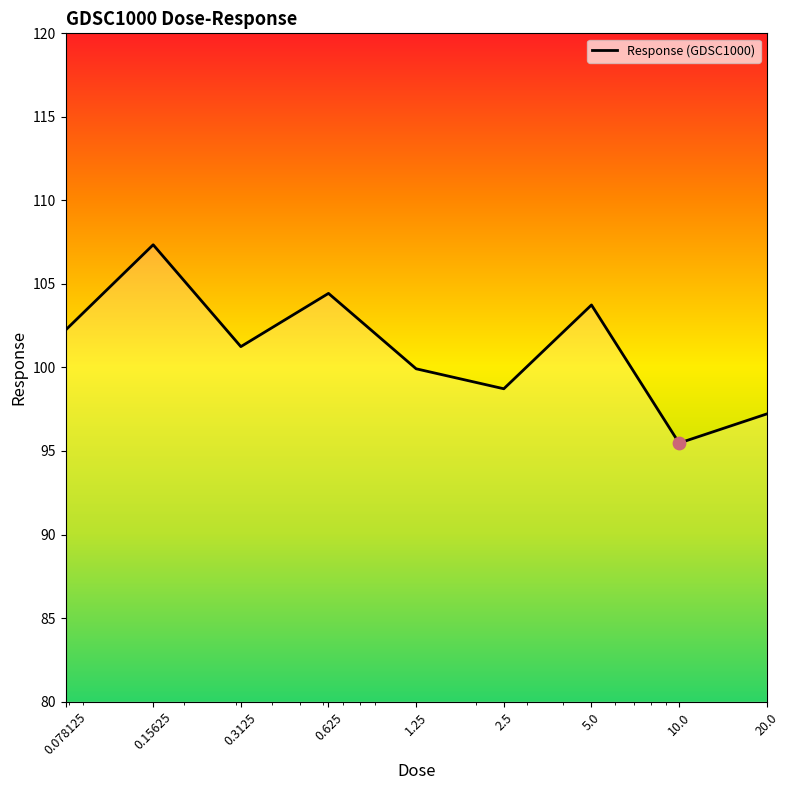

What is the greatest value displayed?

107.3